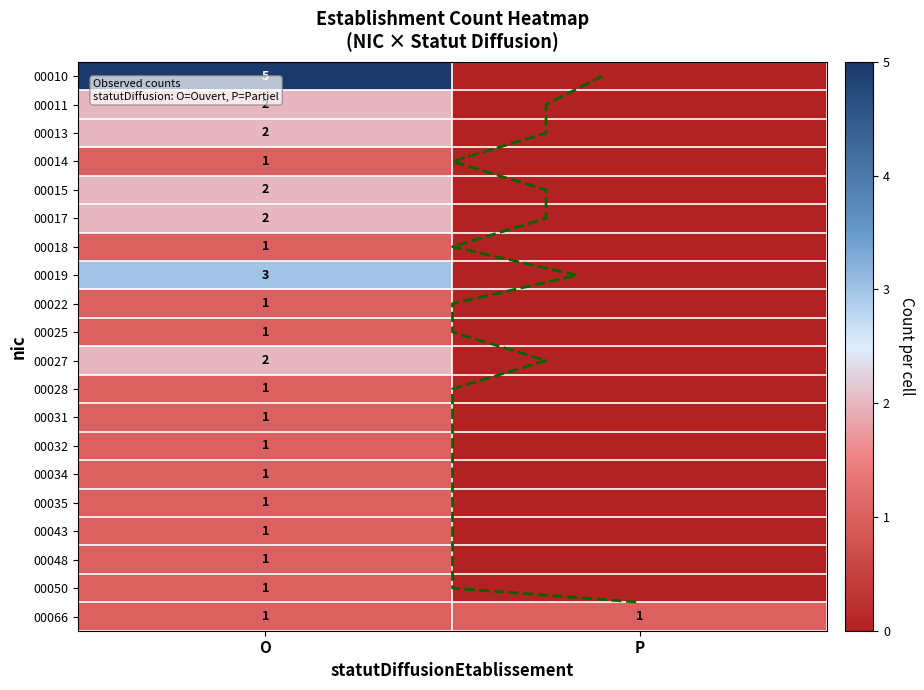

List the series in order of their peak value, lowest first.

00014, 00018, 00022, 00025, 00028, 00031, 00032, 00034, 00035, 00043, 00048, 00050, 00066, 00011, 00013, 00015, 00017, 00027, 00019, 00010